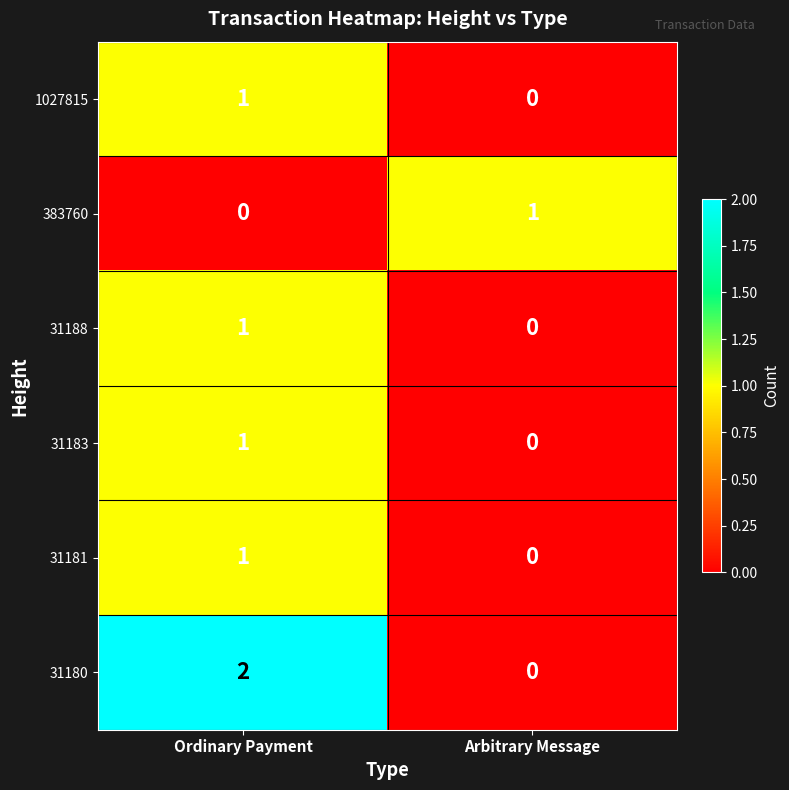

Reading left to right, transcribe all the data shown in this chart.

1027815: Ordinary Payment=1	Arbitrary Message=0
383760: Ordinary Payment=0	Arbitrary Message=1
31188: Ordinary Payment=1	Arbitrary Message=0
31183: Ordinary Payment=1	Arbitrary Message=0
31181: Ordinary Payment=1	Arbitrary Message=0
31180: Ordinary Payment=2	Arbitrary Message=0